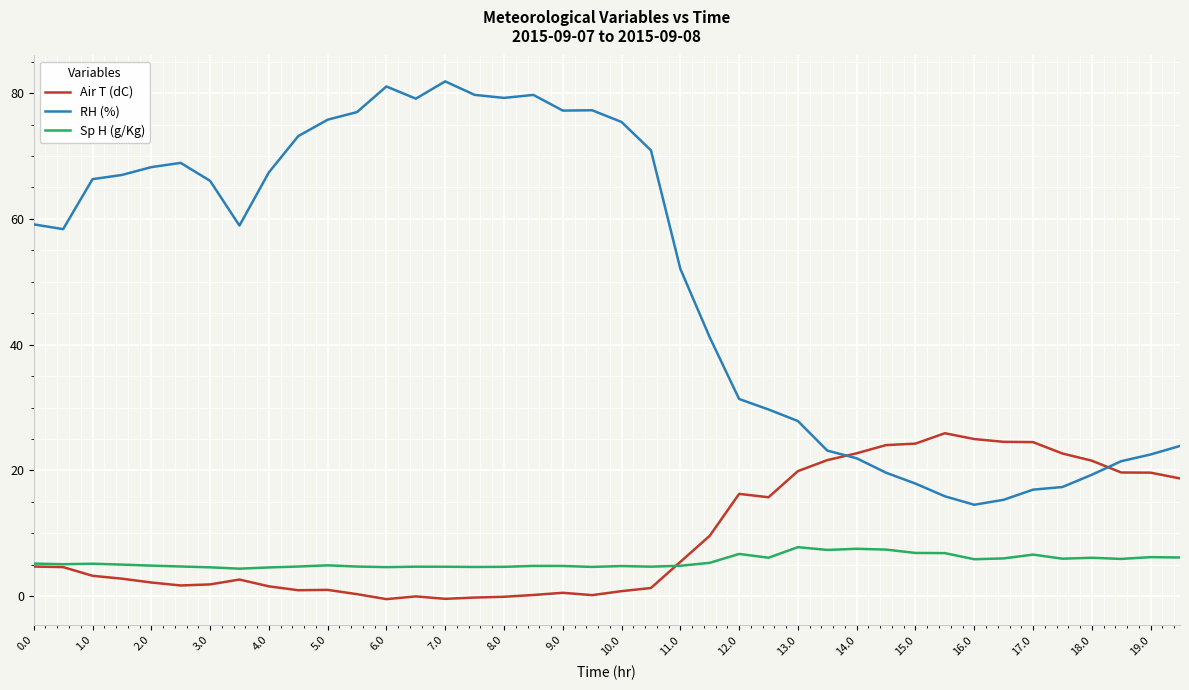

Which series has the largest total across all categories?

RH (%)